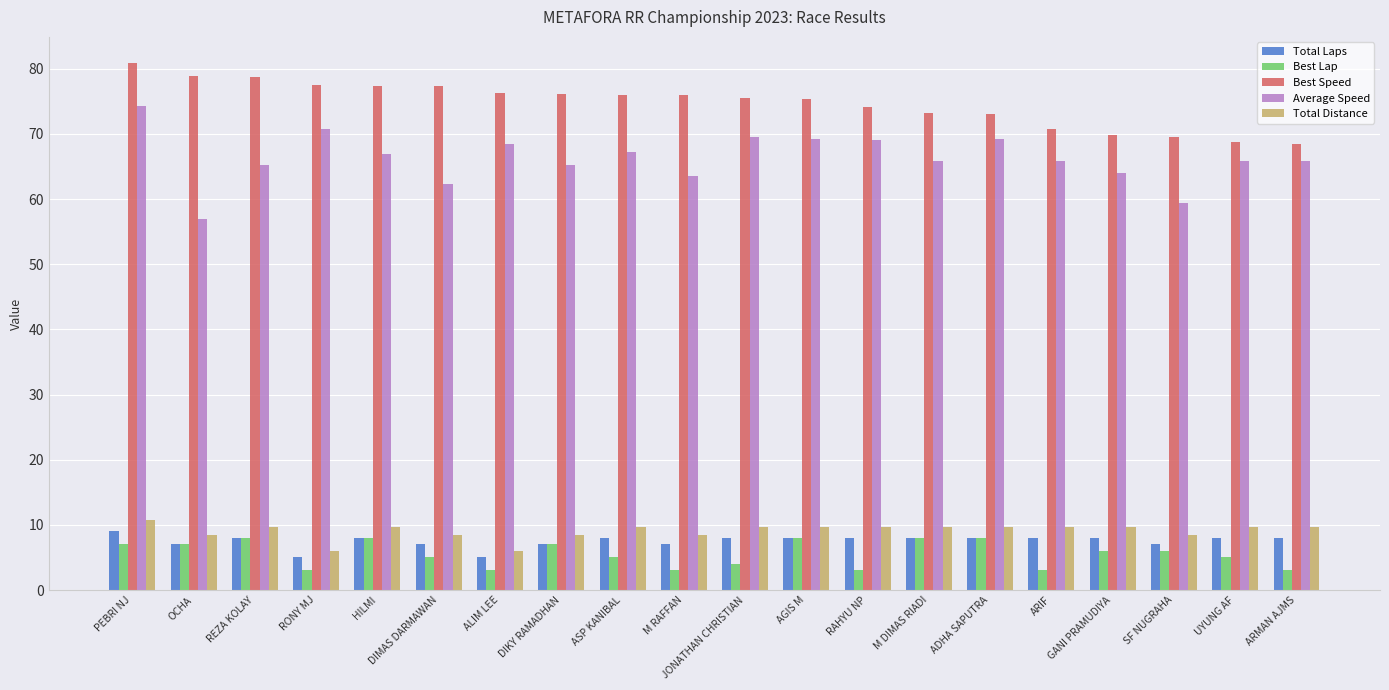

What are all the series names shown in the legend?

Total Laps, Best Lap, Best Speed, Average Speed, Total Distance